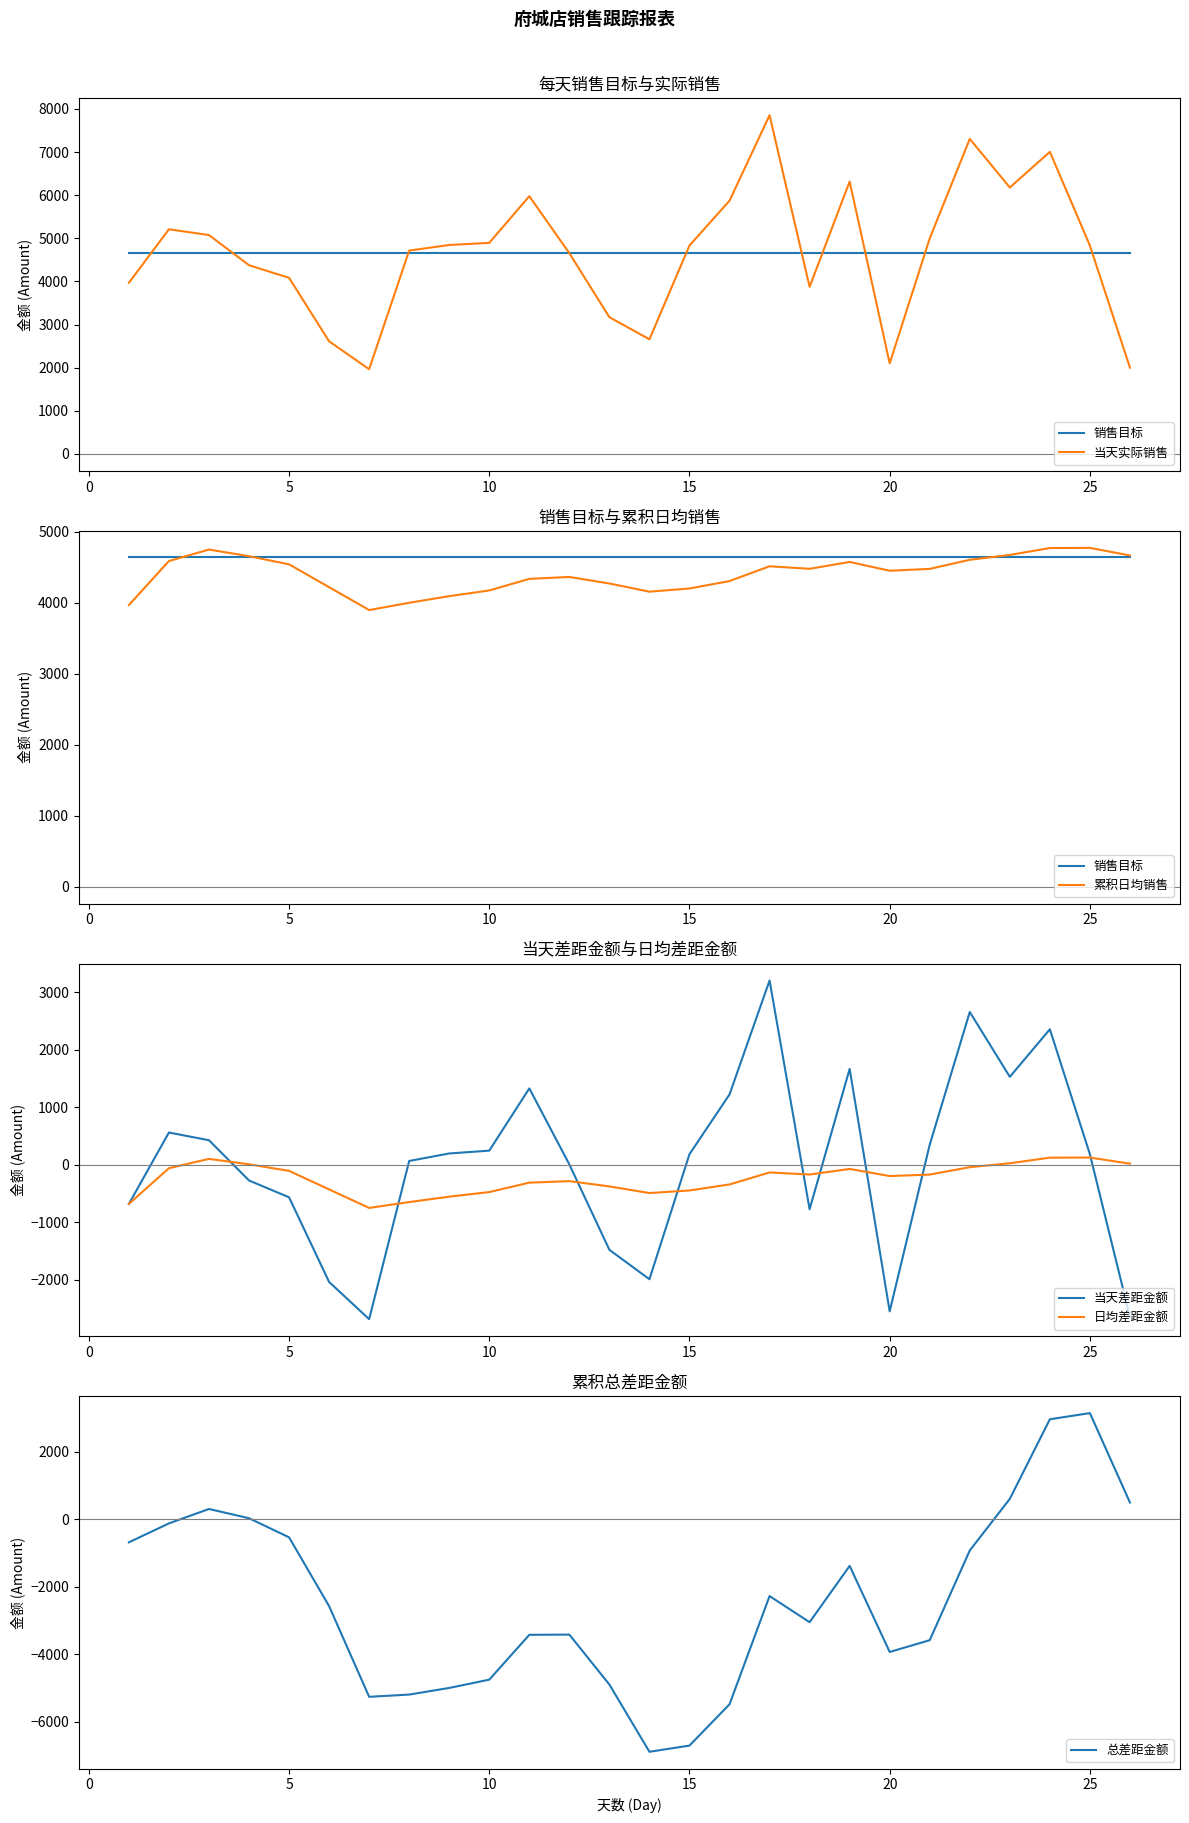

What is the highest value of the 总差距金额 series?

3146.2